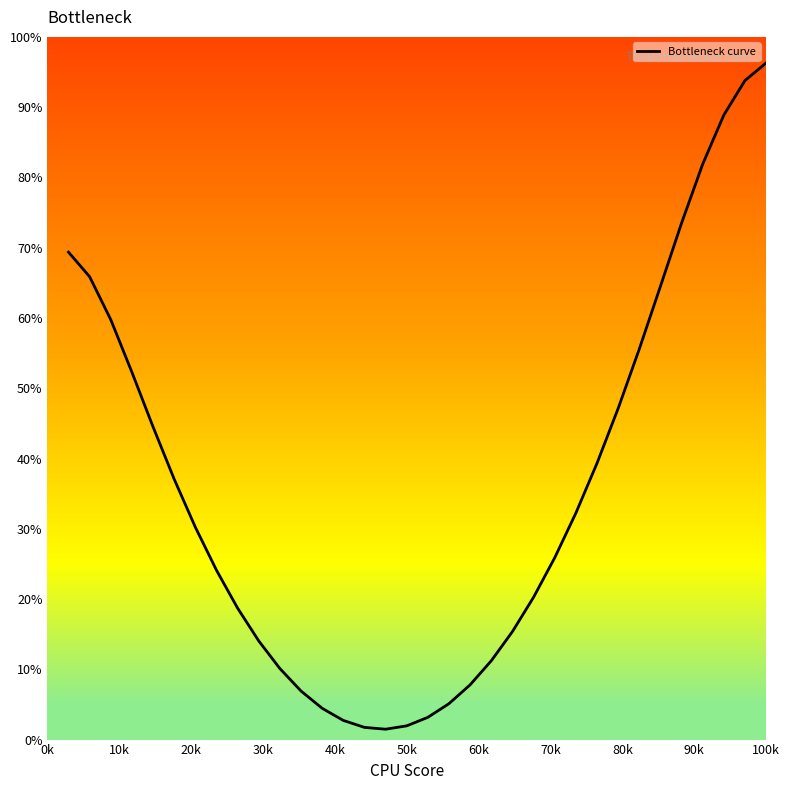

What is the greatest value displayed?

96.3